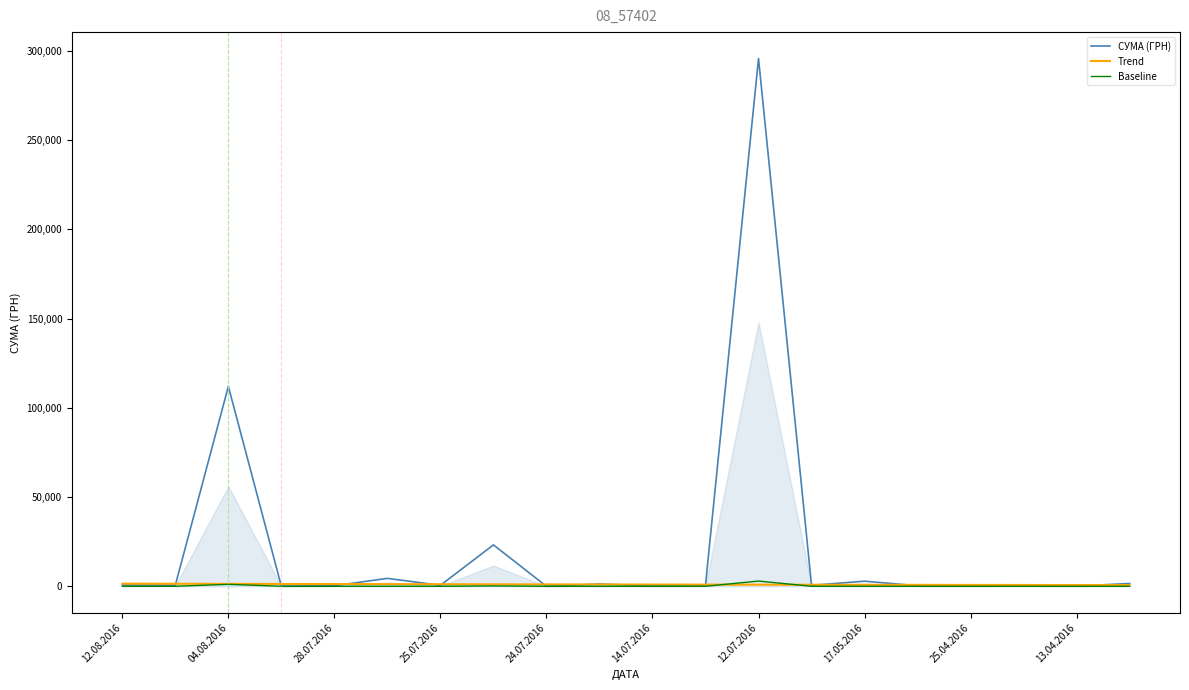

What position from the left is 15?

16